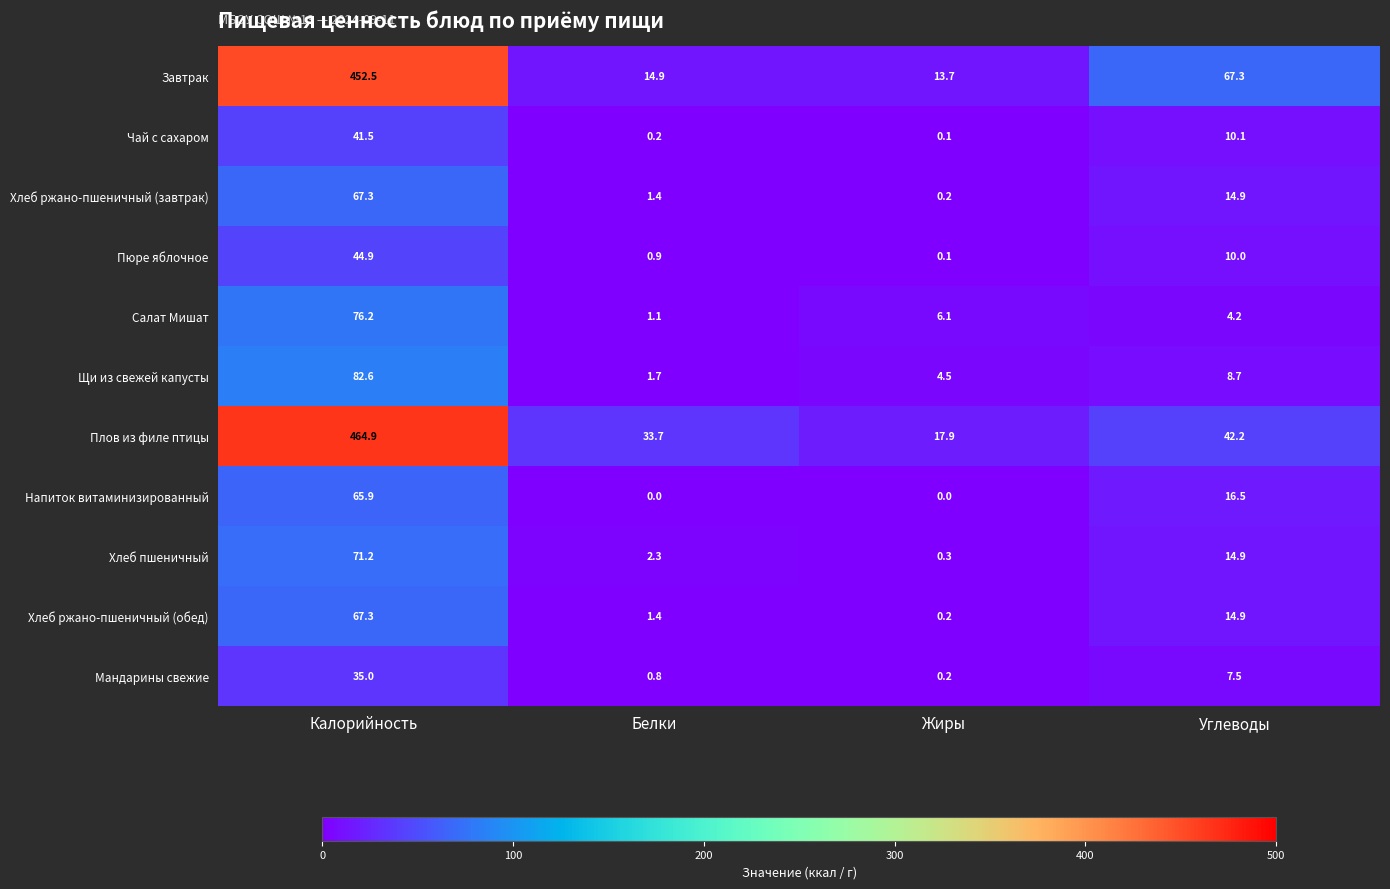

What is the spread (max minus min) of values at Калорийность?

429.9